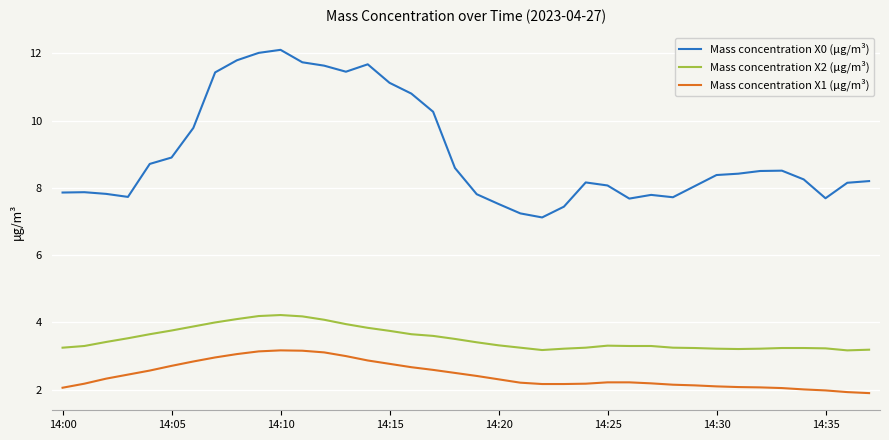

List the series in order of their peak value, highest first.

Mass concentration X0 (μg/m³), Mass concentration X2 (μg/m³), Mass concentration X1 (μg/m³)